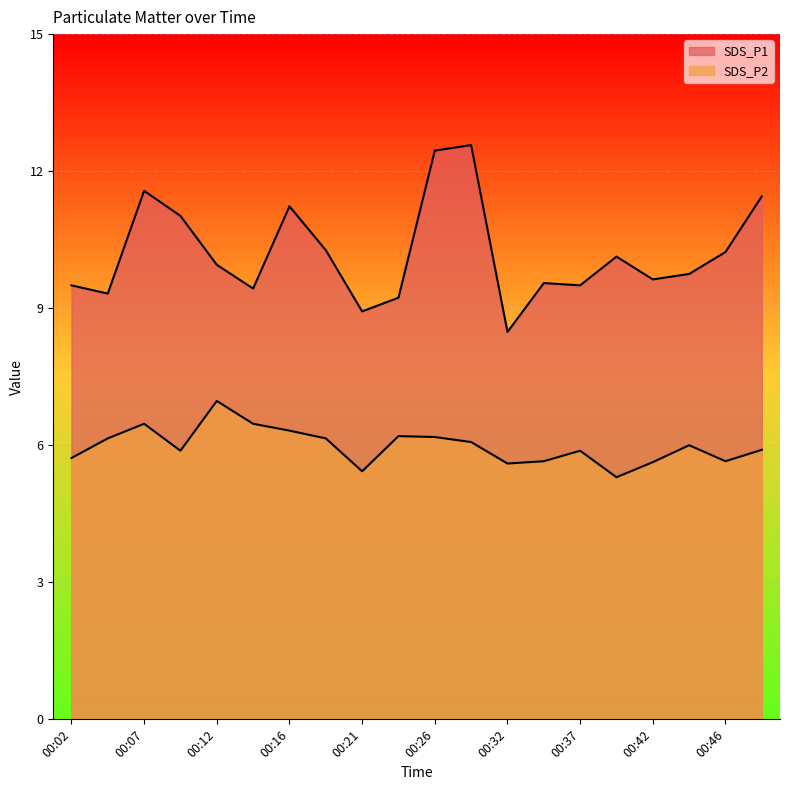

Which series has the widest spread of values?

SDS_P1